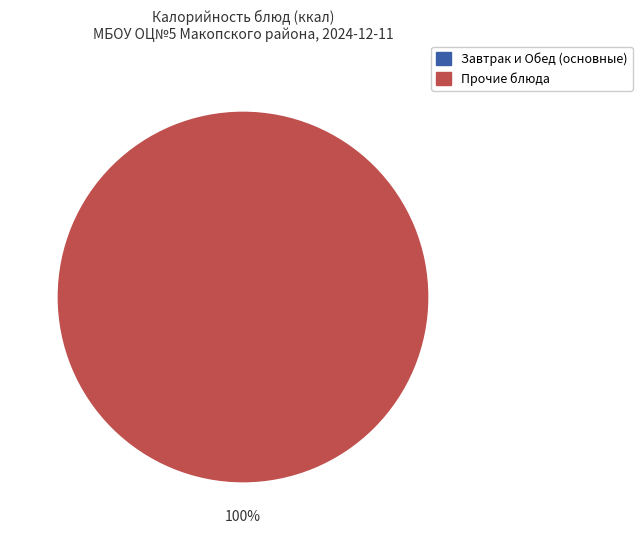

Is there any slice that represents more than half of the pie?

Yes